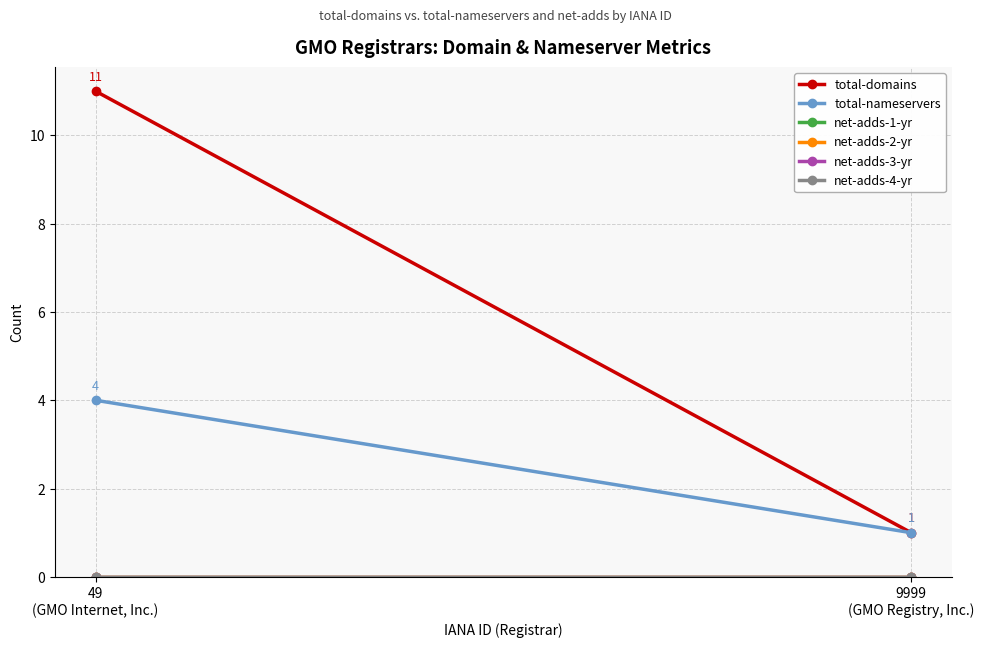

Read the total-domains value at 49
(GMO Internet, Inc.).

11